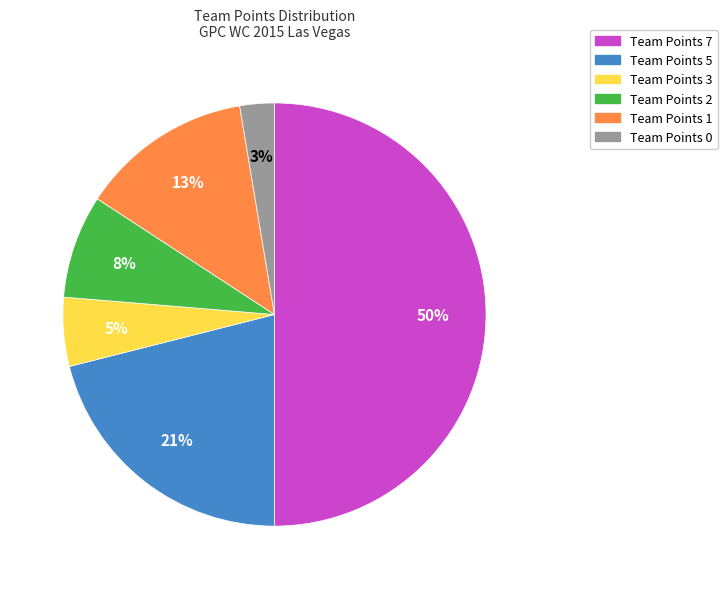

Count the number of slices in the pie.

6